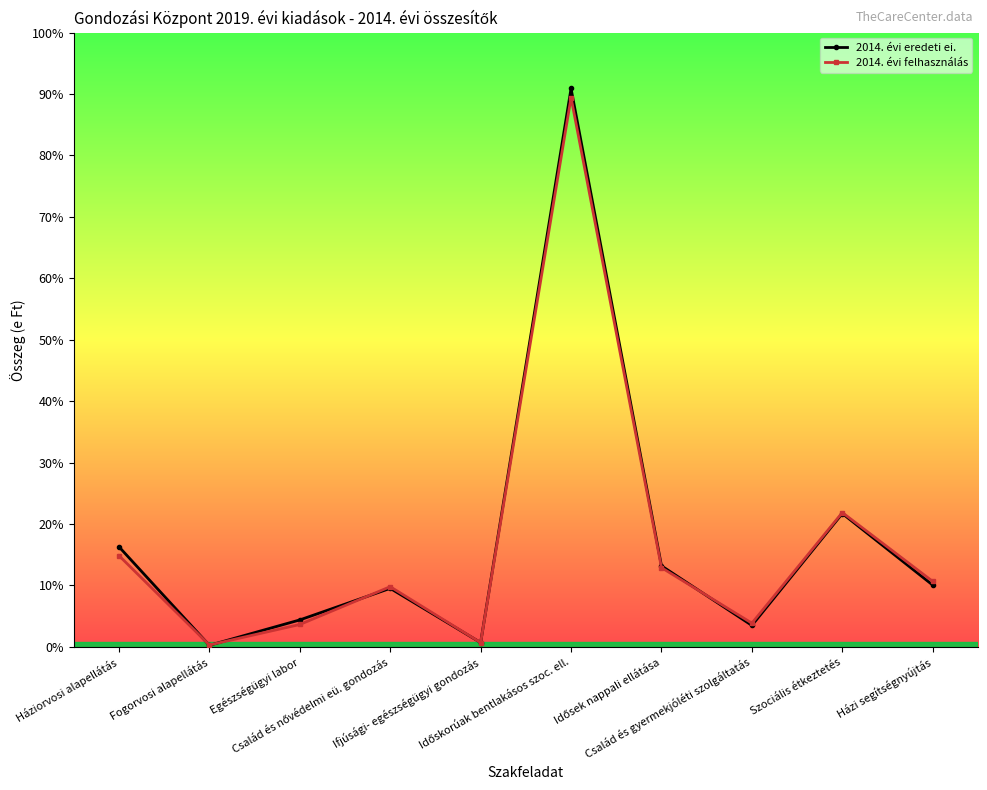

What position from the left is Egészségügyi labor?

3